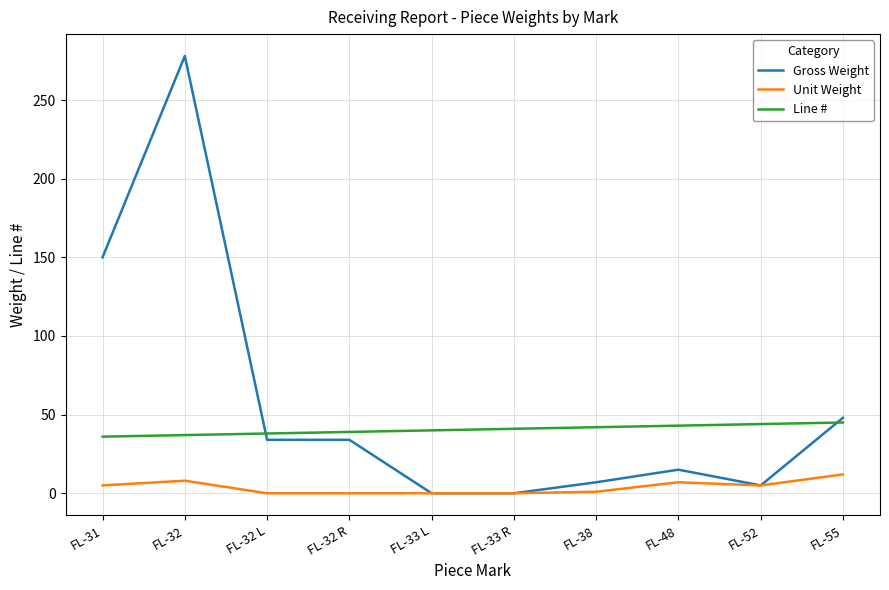

Which series has the largest range (max minus min)?

Gross Weight